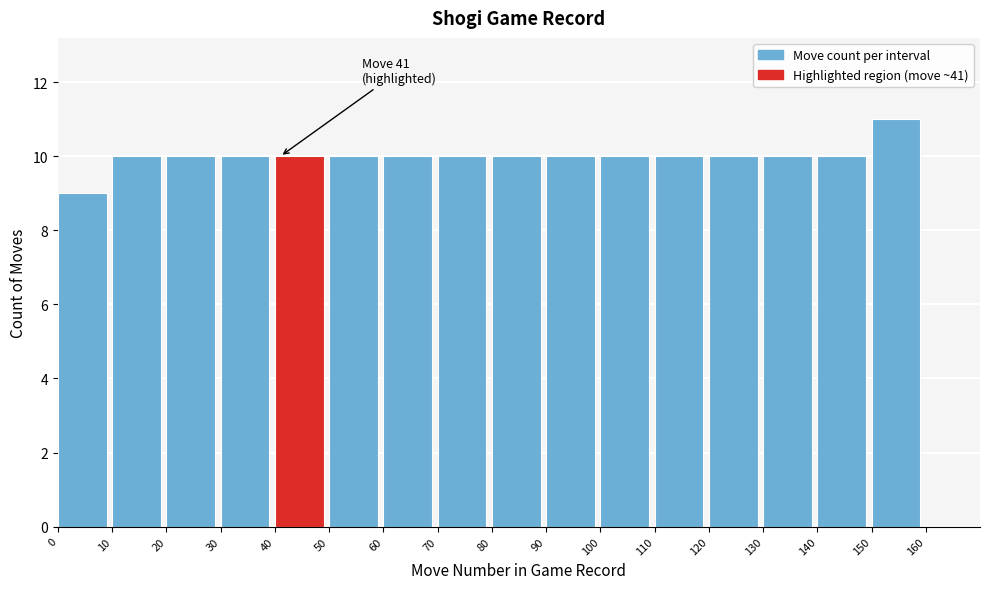

Which range on the x-axis has the tallest bar?

150 to 160